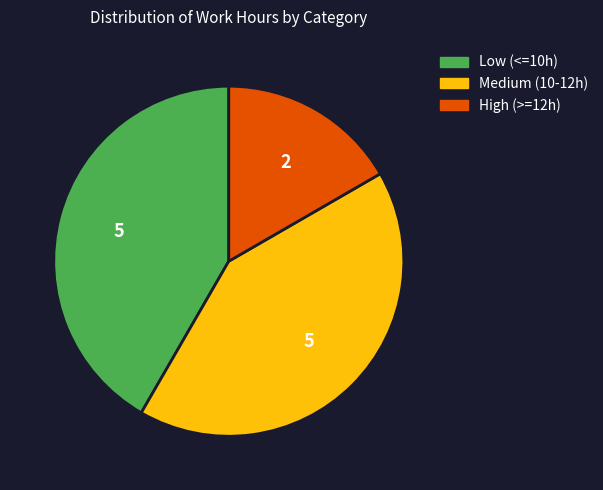

Does any single category account for the majority?

No